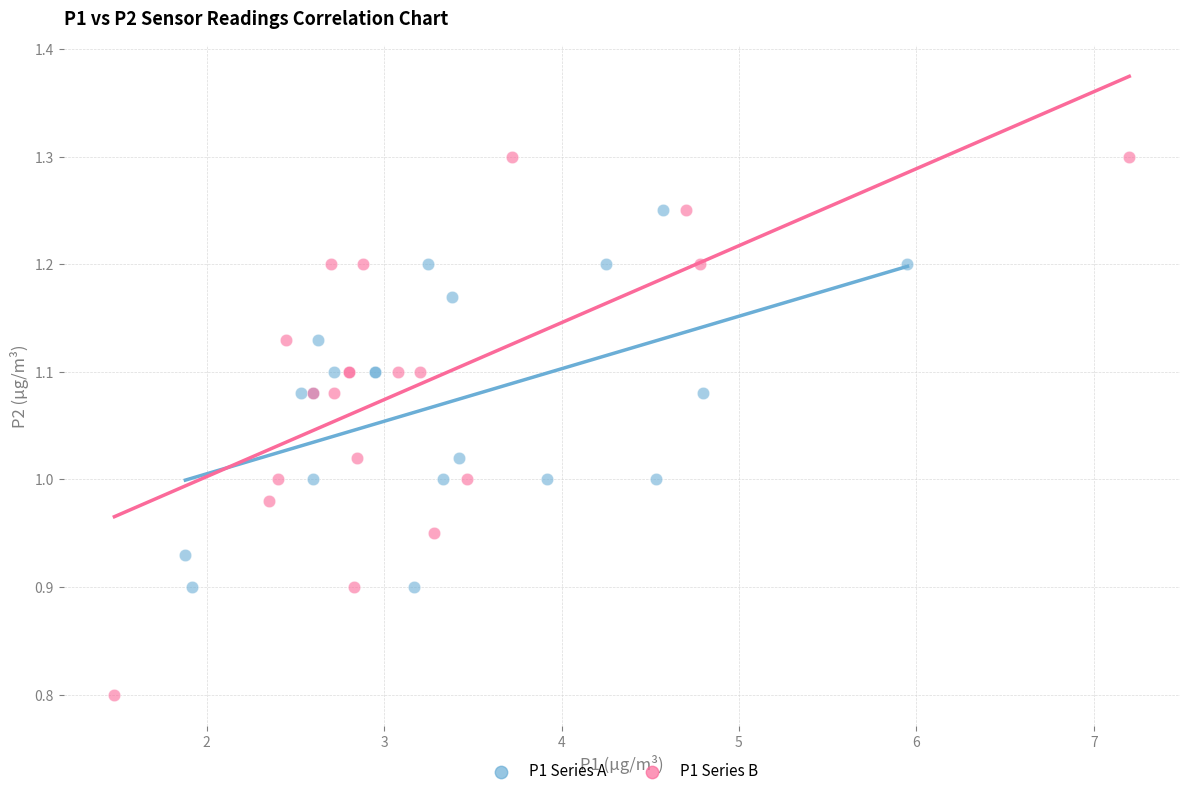

Which series reaches the minimum Y coordinate?

P1 Series B